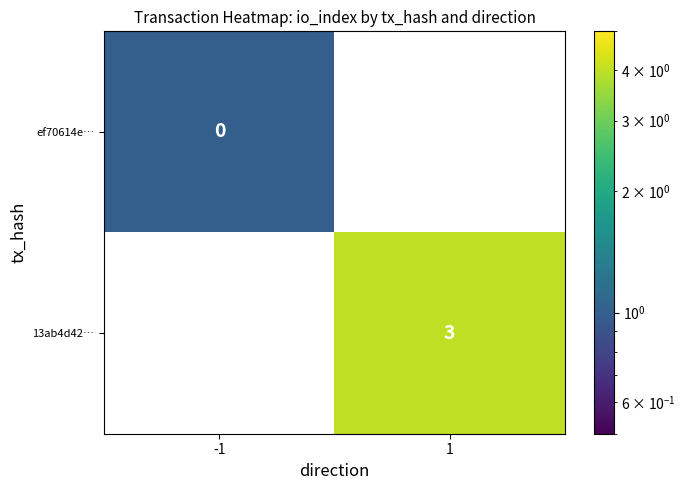

Is it true that 13ab4d42… equals 5 at 1?

False